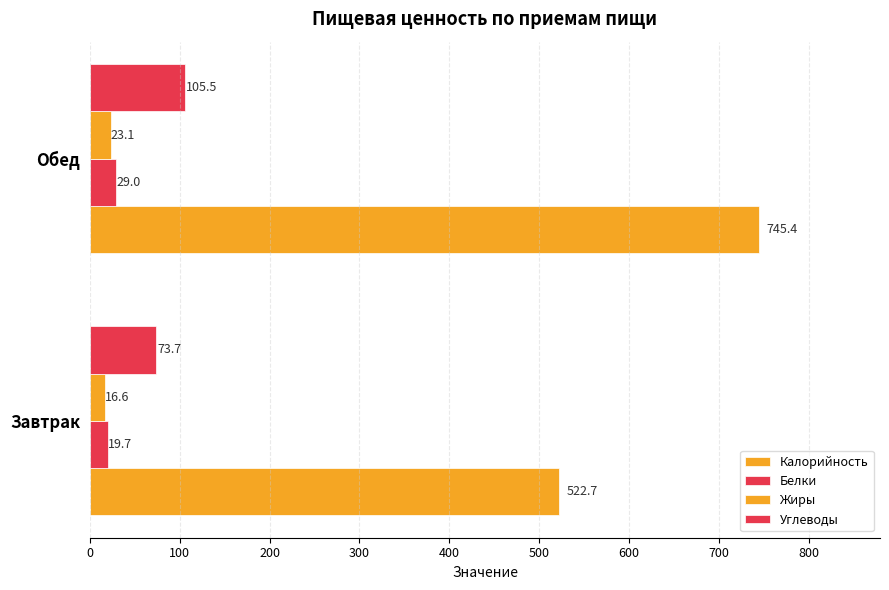

How many values in the Калорийность series are below 745?

1